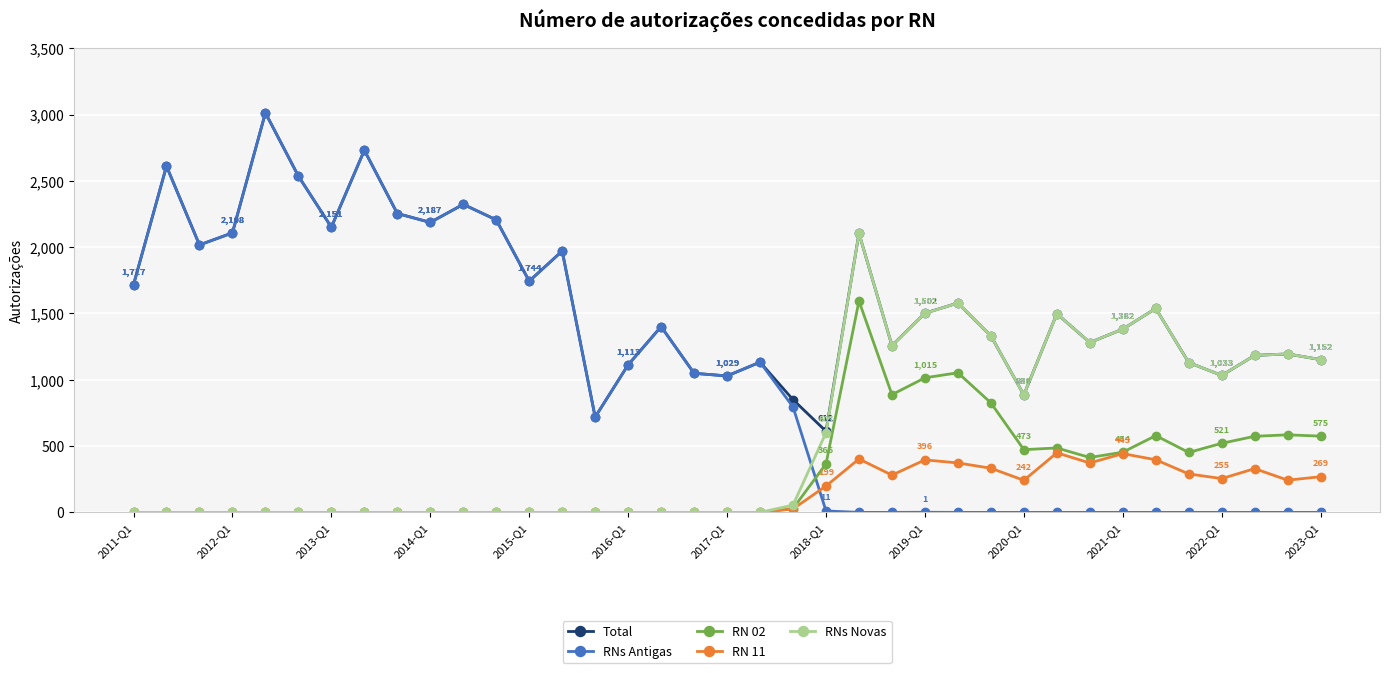

What are all the series names shown in the legend?

Total, RNs Antigas, RN 02, RN 11, RNs Novas